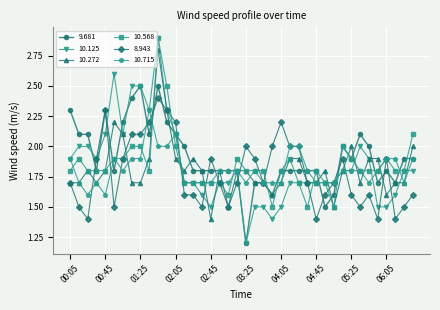

What is the minimum value for 9.681?

1.2